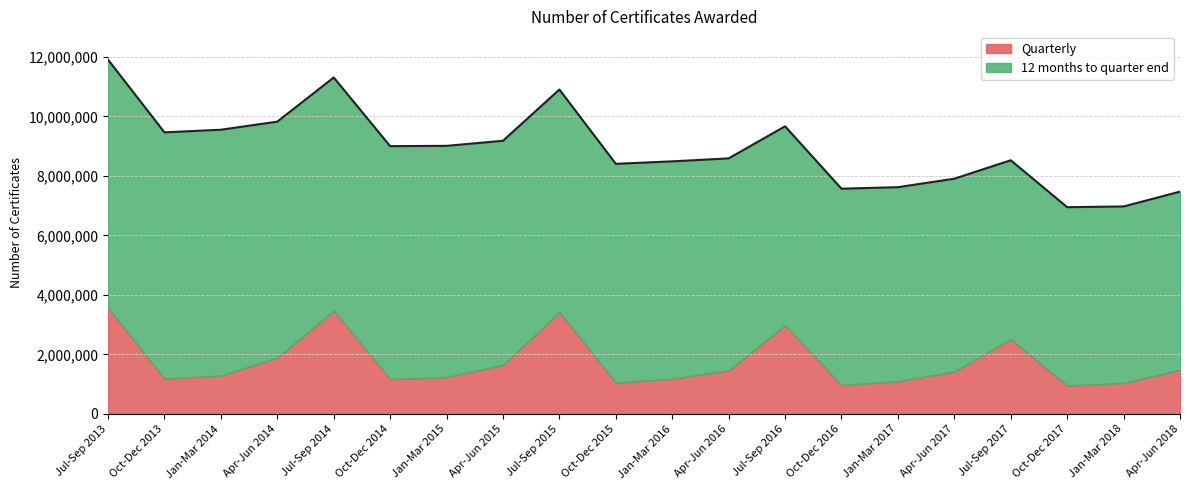

Does the chart have visible grid lines?

Yes